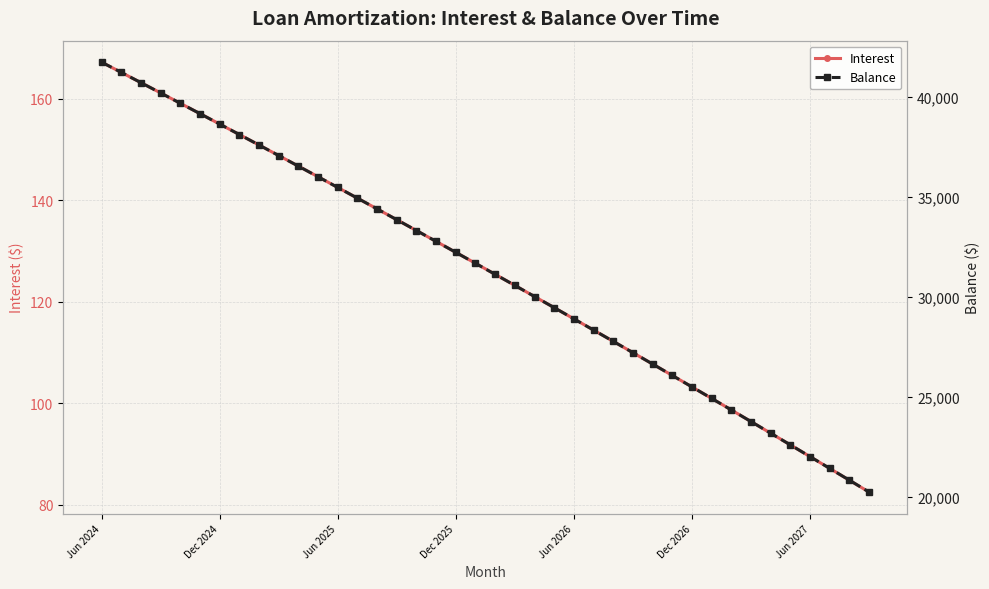

Does the chart have visible grid lines?

Yes